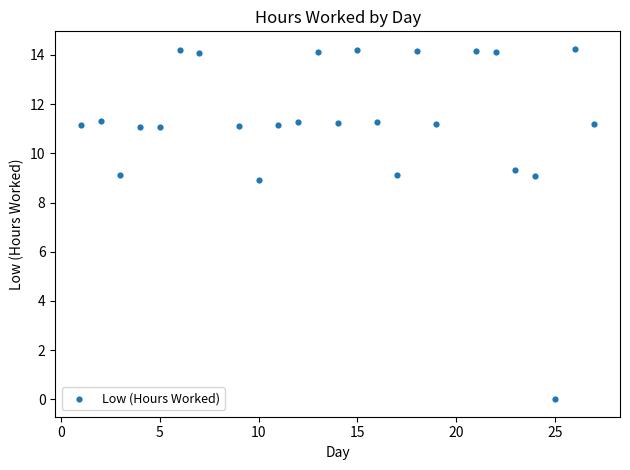

What is the range of X values (max minus min)?

26.0